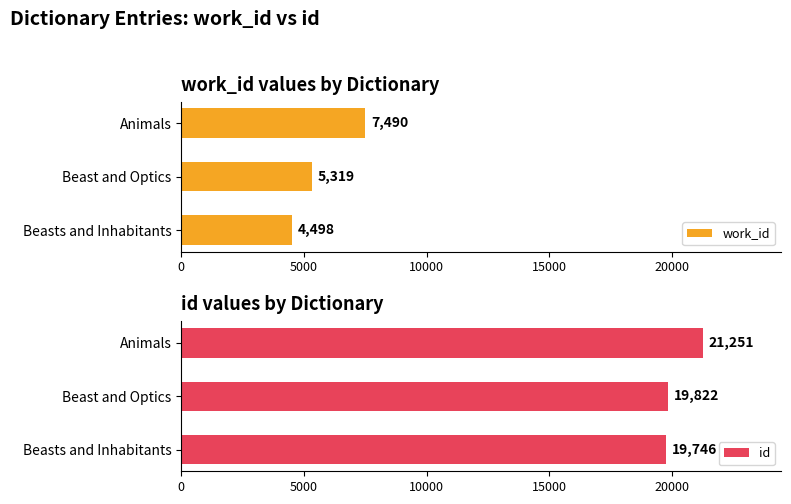

At which label is work_id closest to 5994?

Beast and Optics